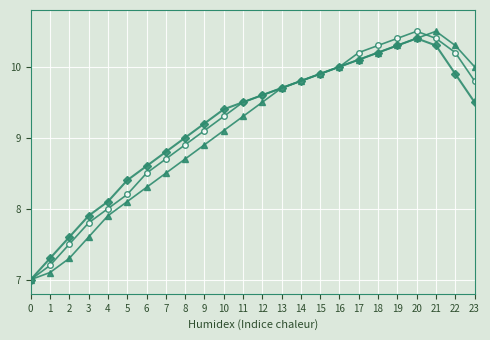

What is the total value across all series at 8?

26.6